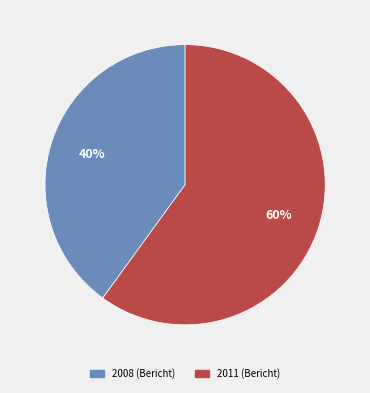

Is there any slice that represents more than half of the pie?

Yes